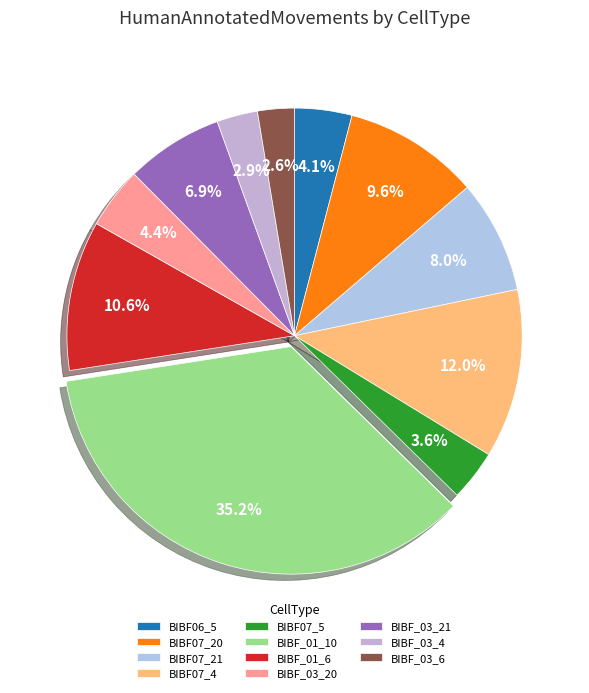

To the nearest percent, what percentage of the pie is BIBF07_4?

12%